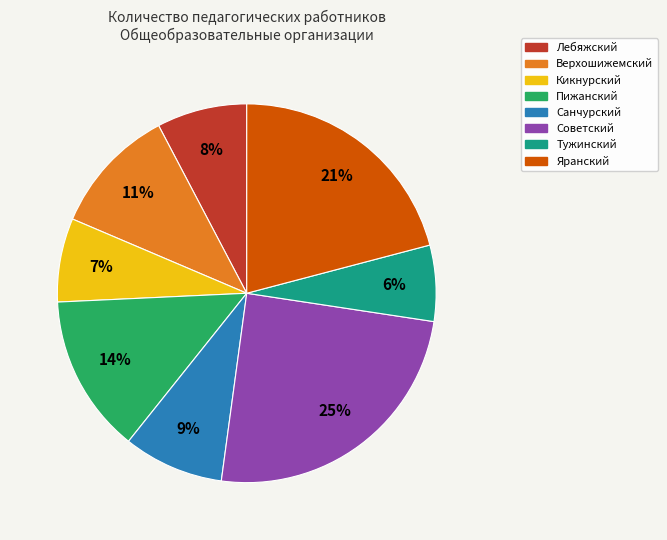

To the nearest percent, what percentage of the pie is Яранский?

21%